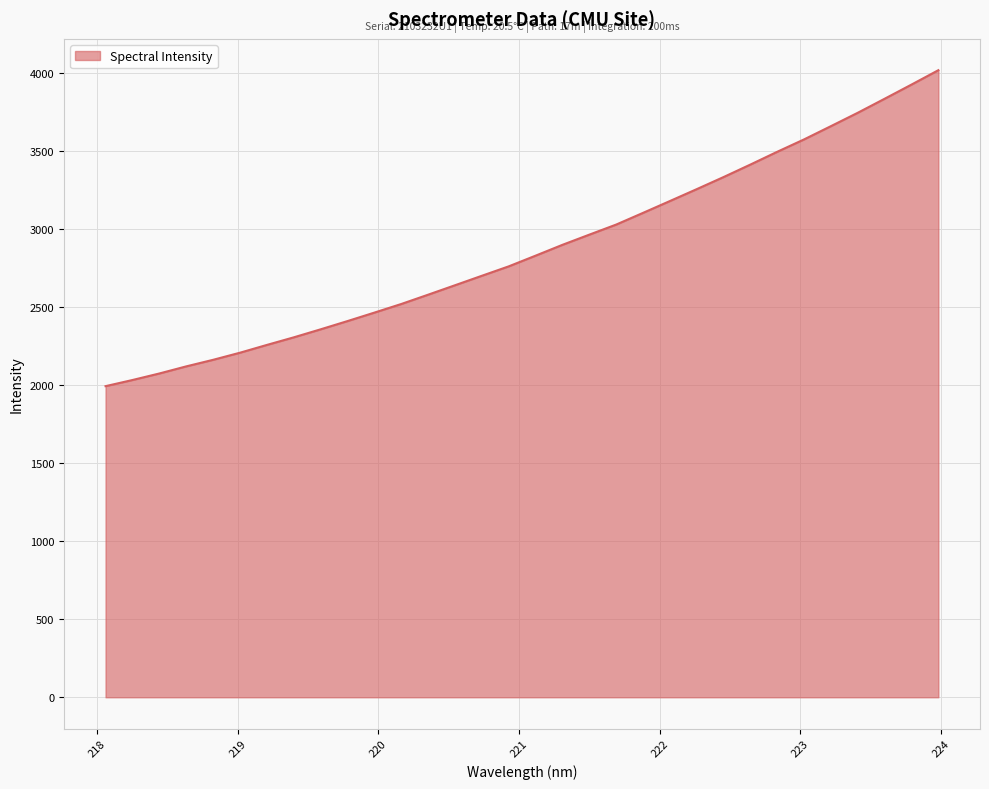

What is the maximum value shown in the chart?

4018.0